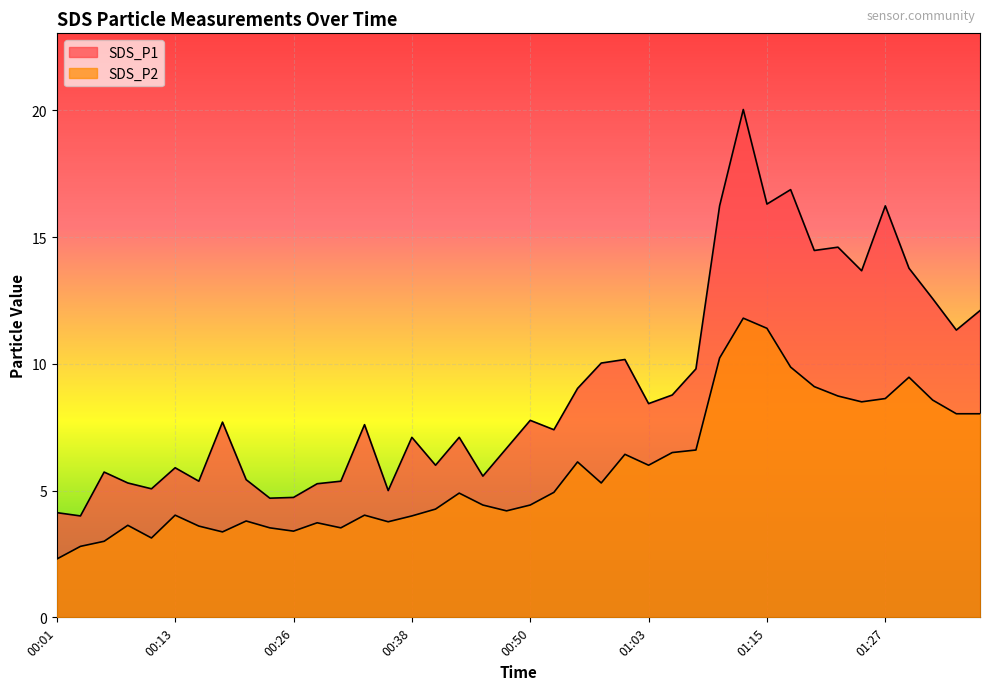

Is the value of SDS_P1 at 00:53 greater than the value of SDS_P2 at 00:18?

Yes